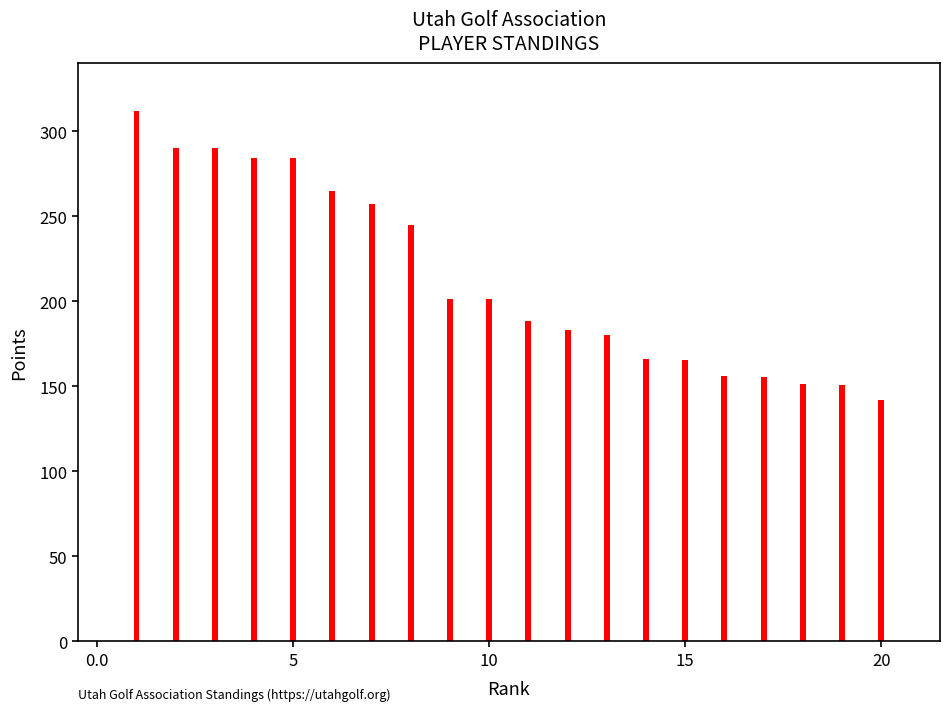

How many data points are above 201?

10